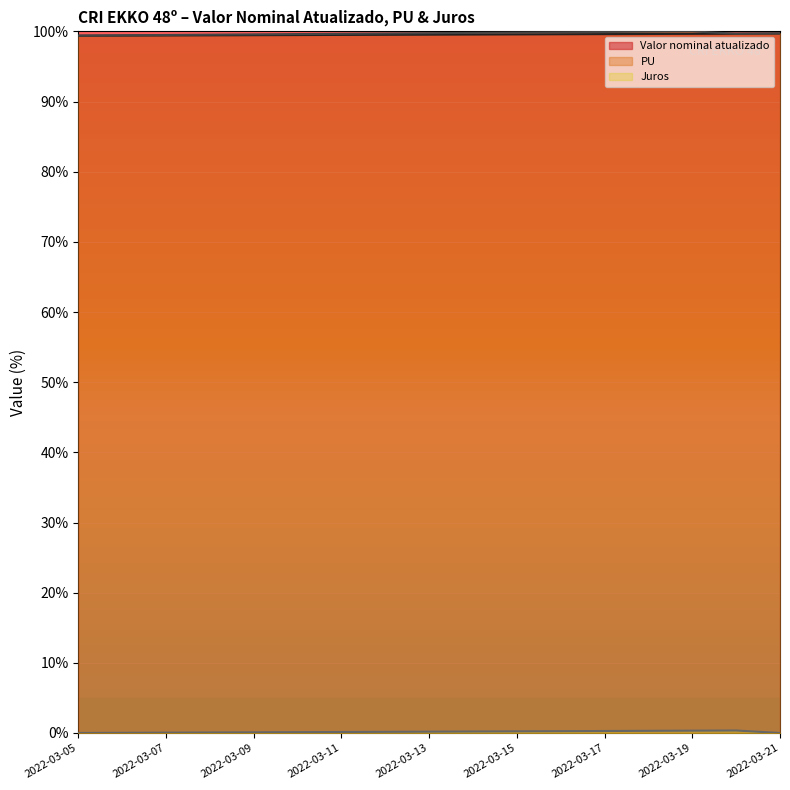

How many interior local peaks does the PU series have?

1